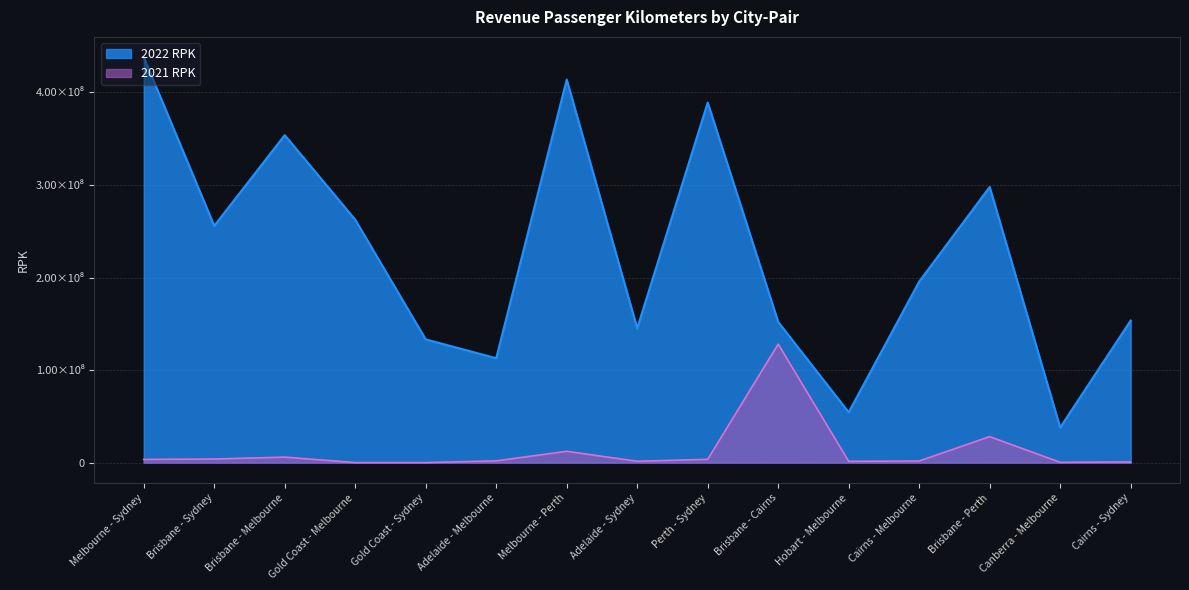

True or false: 2022 RPK has more than 1 points higher than both neighbors.

True